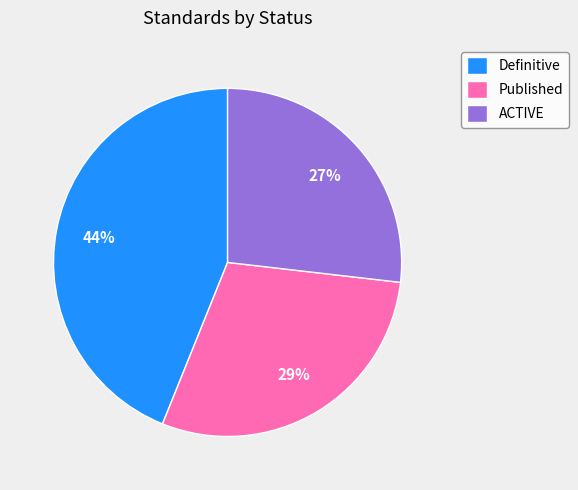

What percentage is the Definitive slice, to the nearest percent?

44%